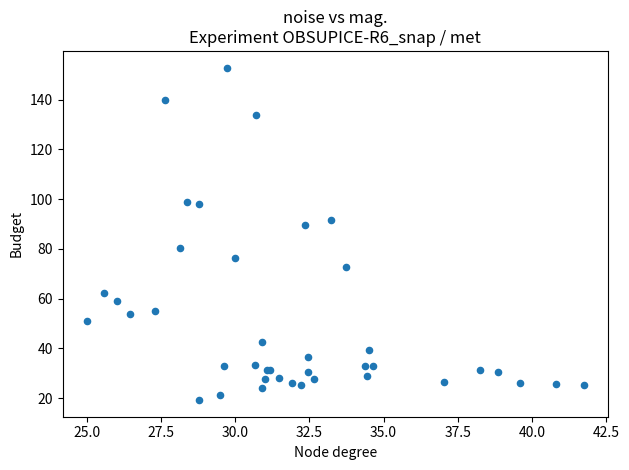

What Y value in the scatter plot is closest to 86?

89.7